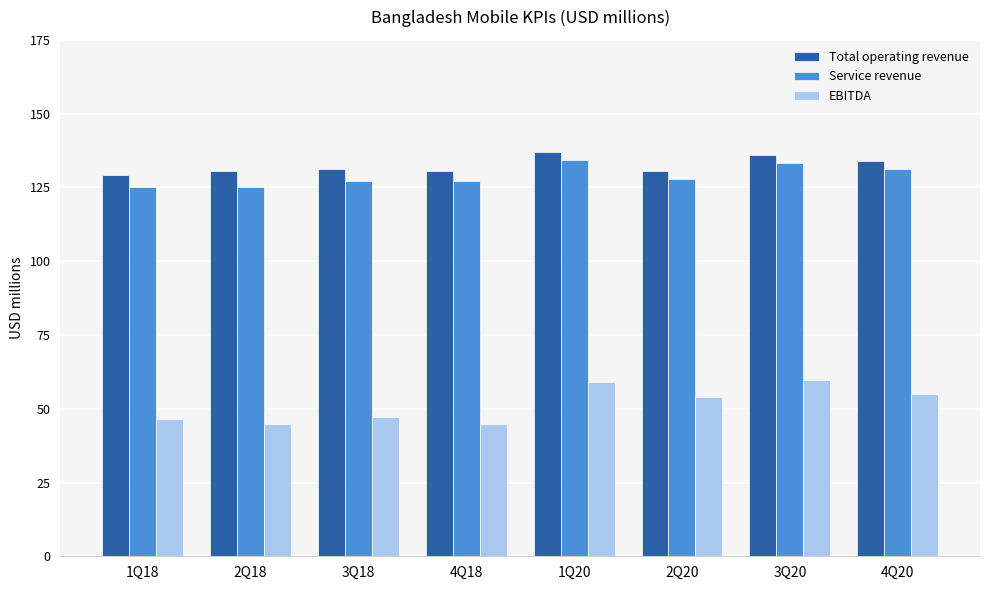

What is the label of the 1st bar from the left?

1Q18